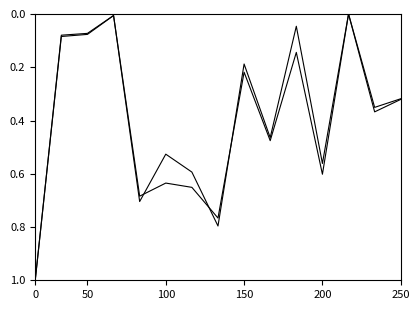

What is the greatest value displayed?

1.0